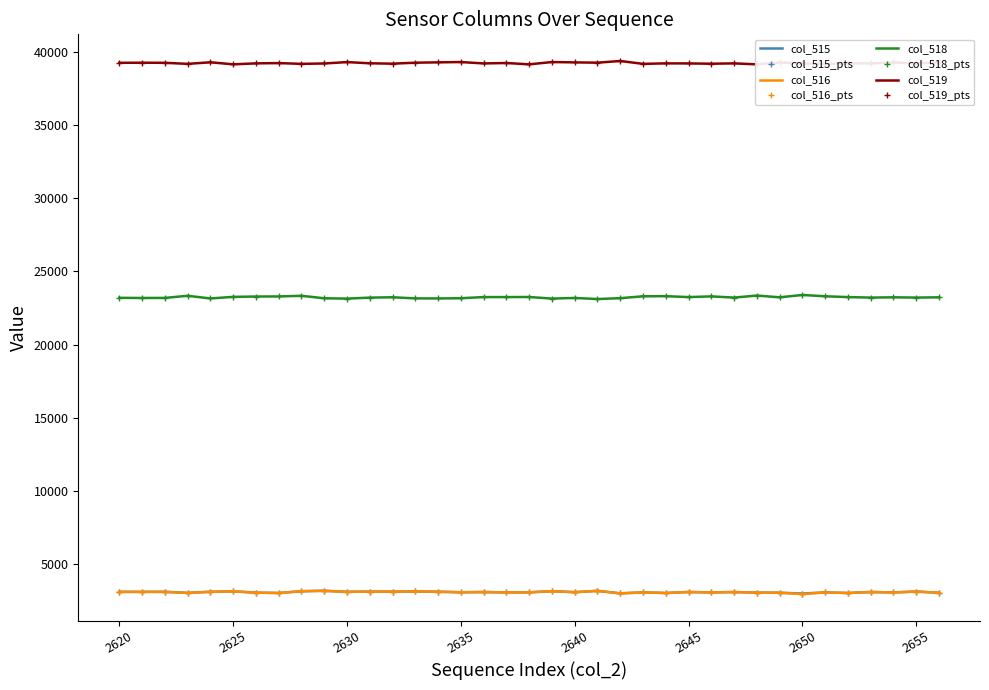

Which has a higher value, 2622 or 2637?

2622